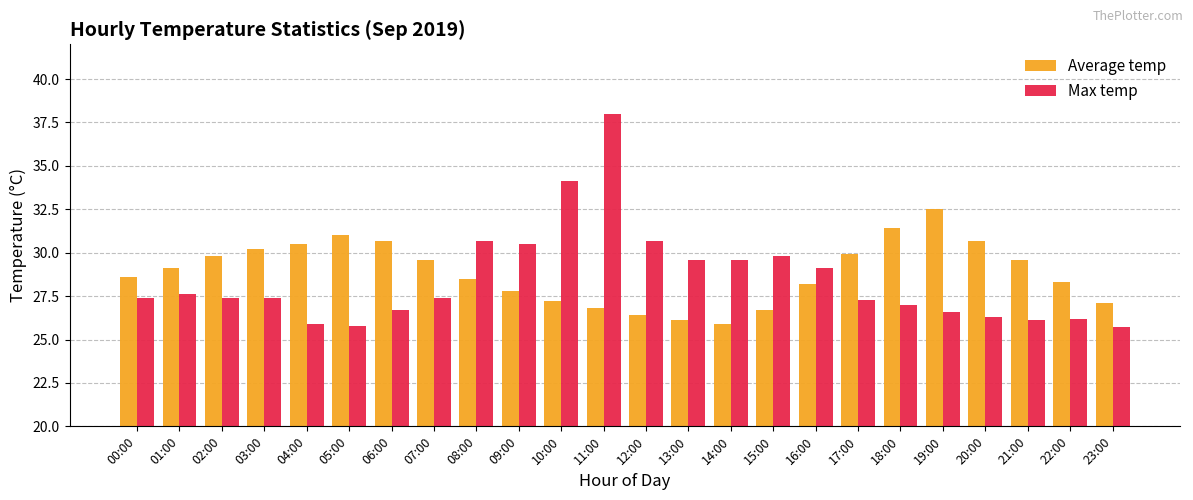

What is the difference between the Max temp values at 04:00 and 19:00?

0.7